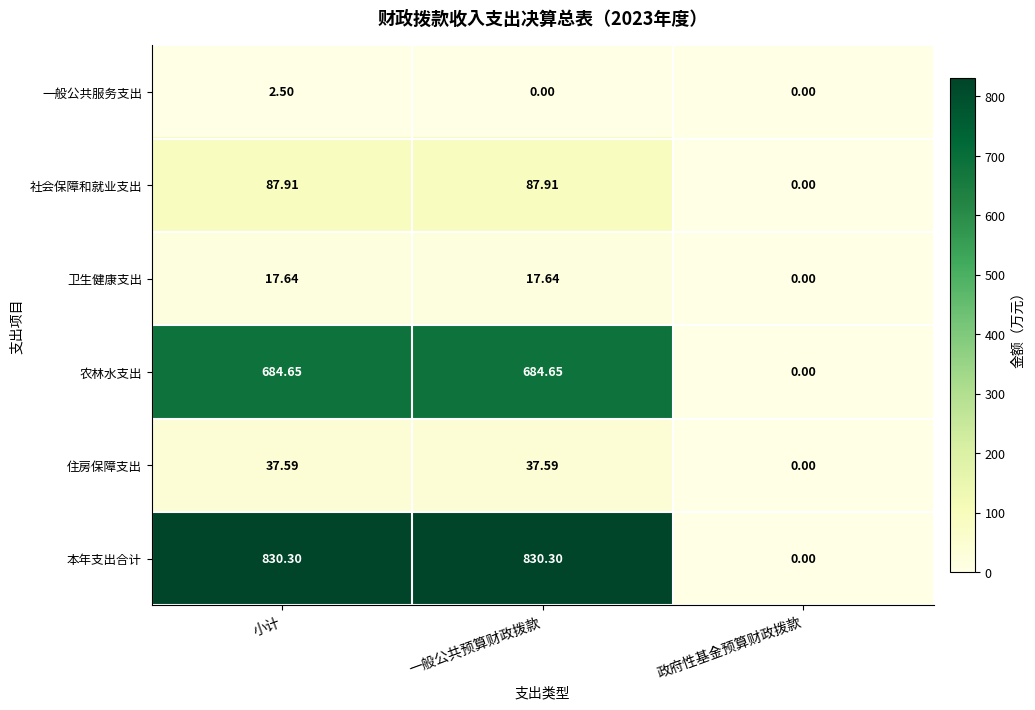

Between 一般公共预算财政拨款 and 政府性基金预算财政拨款, which series saw the biggest shift?

本年支出合计